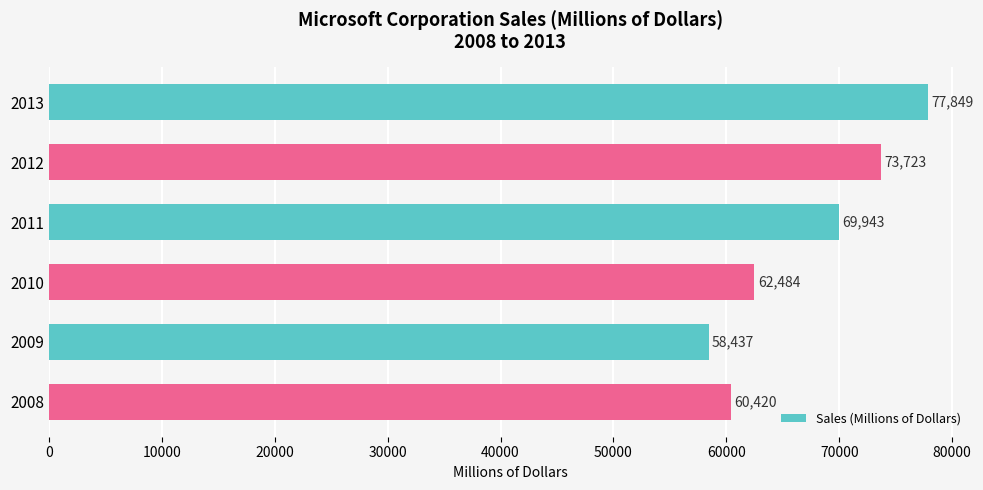

What is the sum of the values at 2012 and 2011?

143666